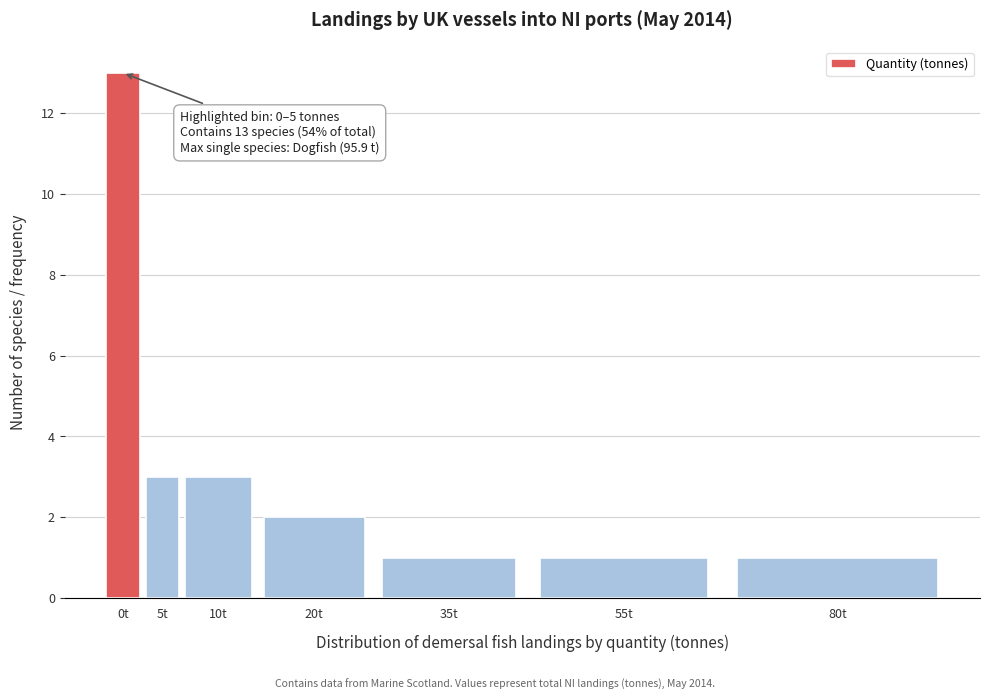

Reading left to right, what are all the values shown in this chart?

13	3	3	2	1	1	1